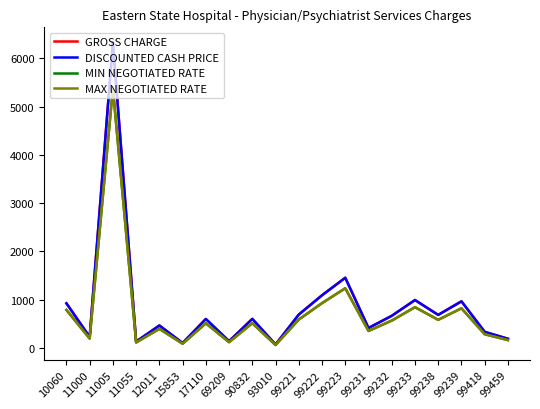

What is the total value across all series at 93010?

248.9